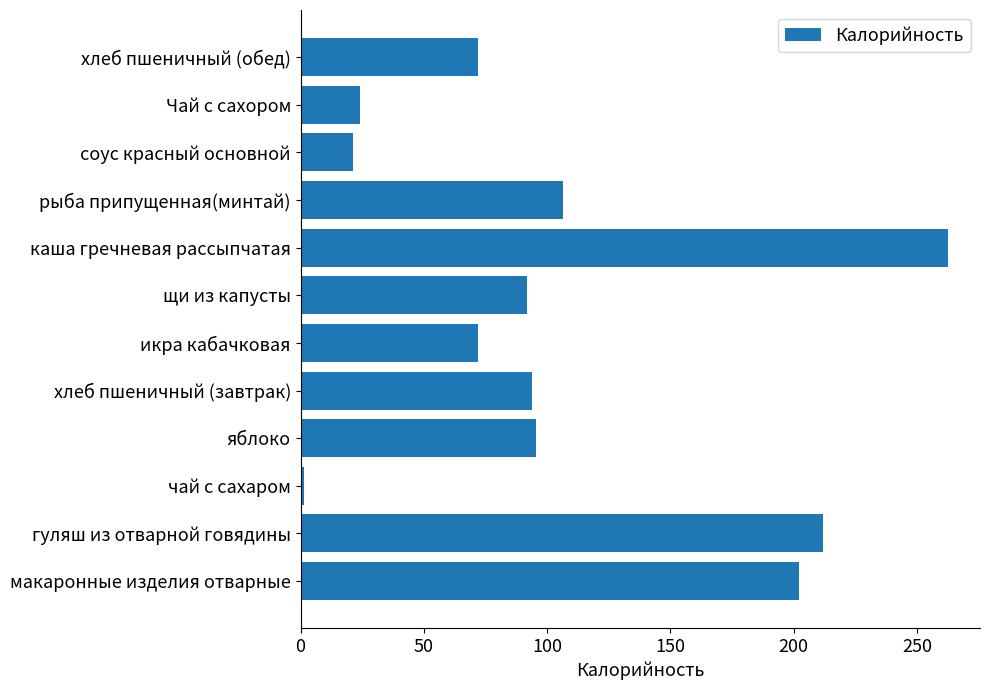

What is the maximum value shown in the chart?

262.4